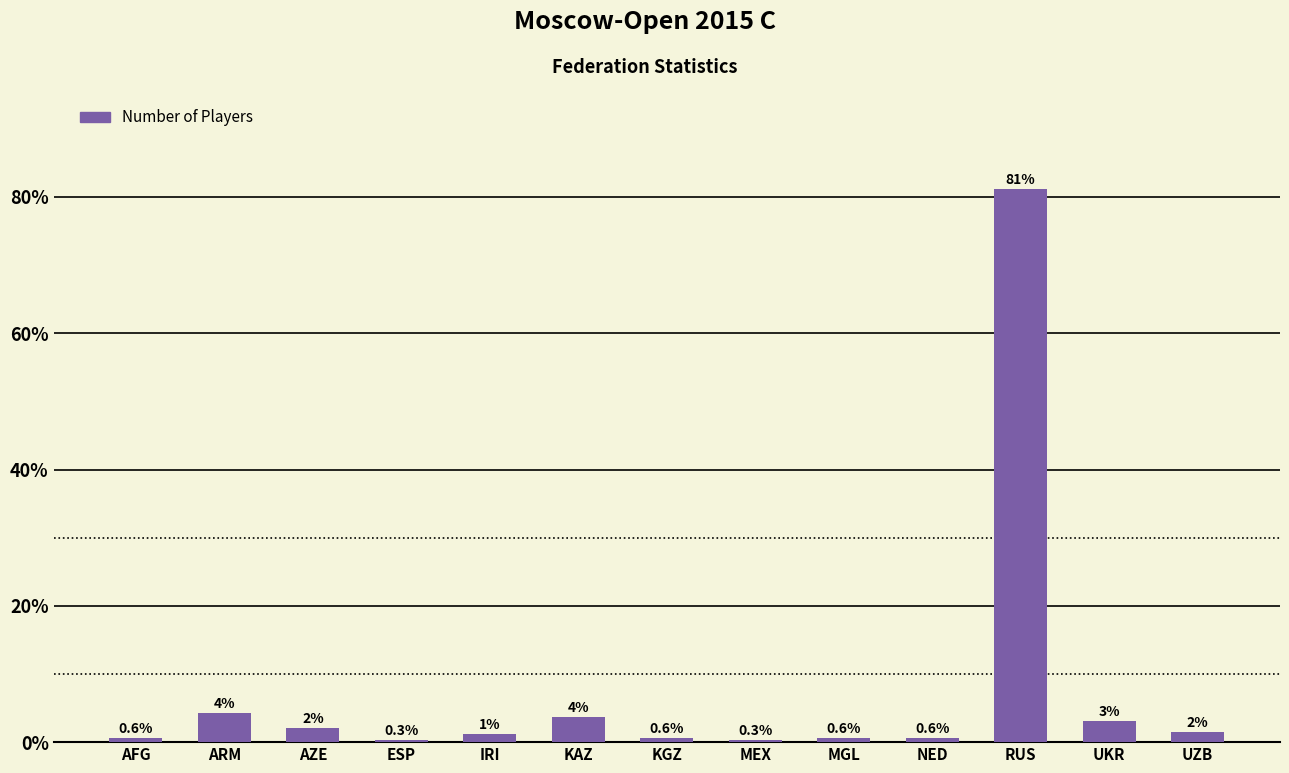

What is the value of the 8th bar from the left?

0.3